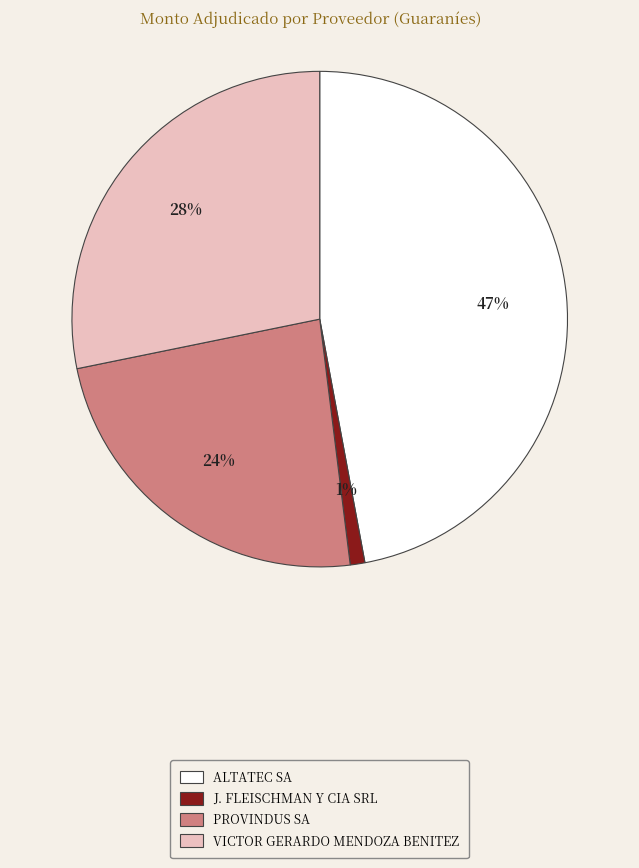

To the nearest percent, what is the difference between the PROVINDUS SA and ALTATEC SA slice percentages?

23%